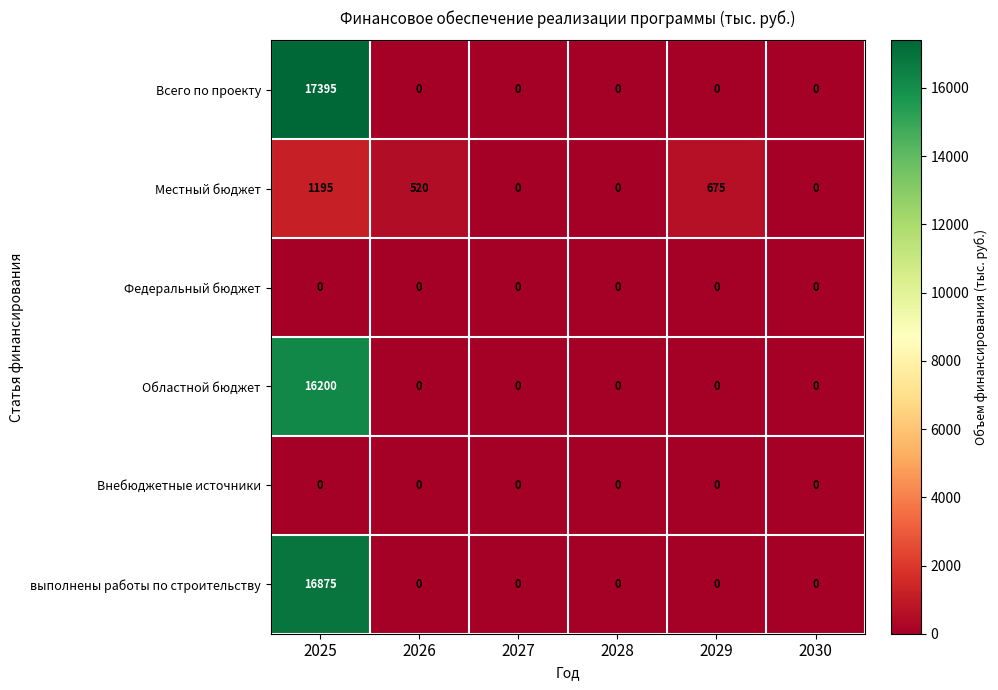

What is the total value across all series at 2025?

51665